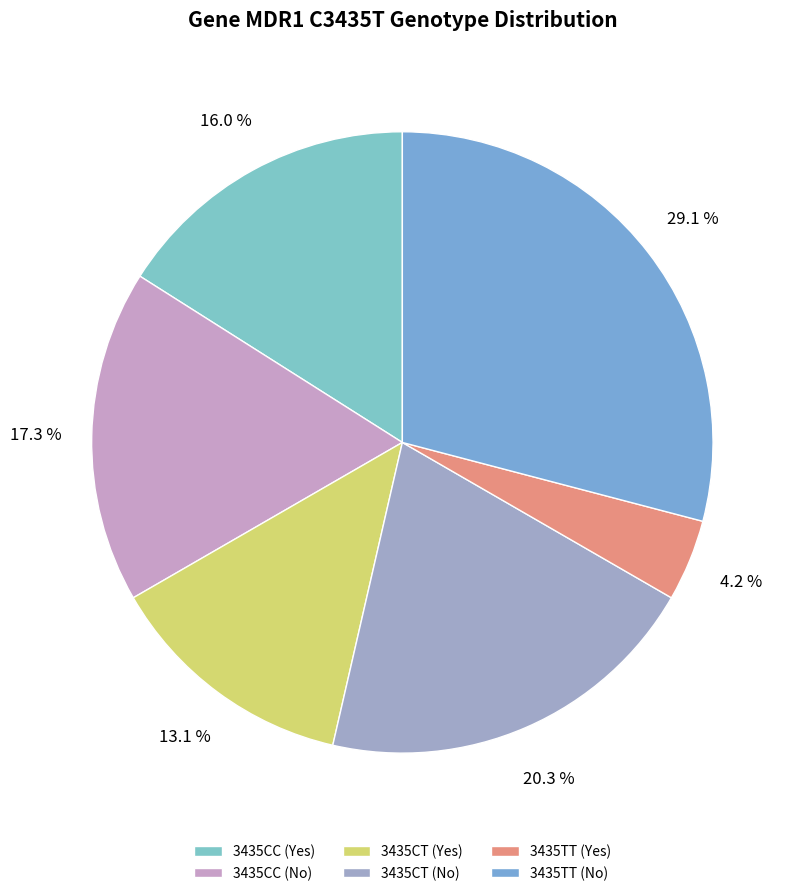

How much of the chart is everything except 3435CC (Yes)?

84.0%